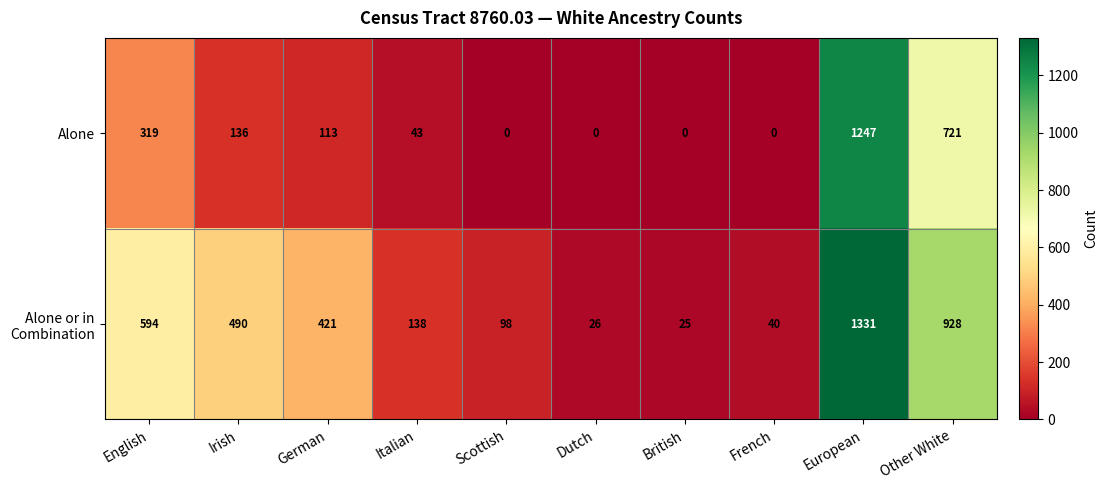

The value of Alone at French is -773. True or false?

False